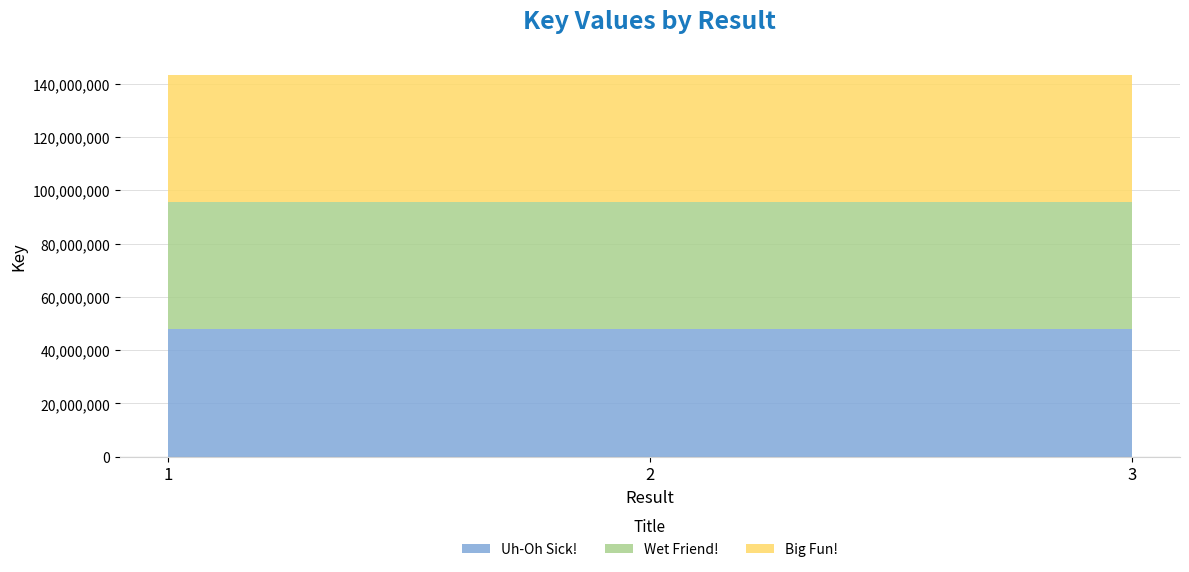

Reading left to right, extract all data points from this chart.

Uh-Oh Sick!: 1=47759820	2=47759820	3=47759820
Wet Friend!: 1=47757774	2=47757774	3=47757774
Big Fun!: 1=47757300	2=47757300	3=47757300